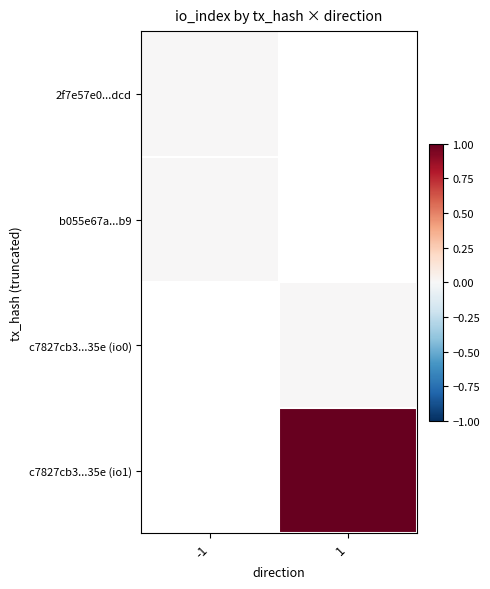

What is the greatest value displayed?

1.0